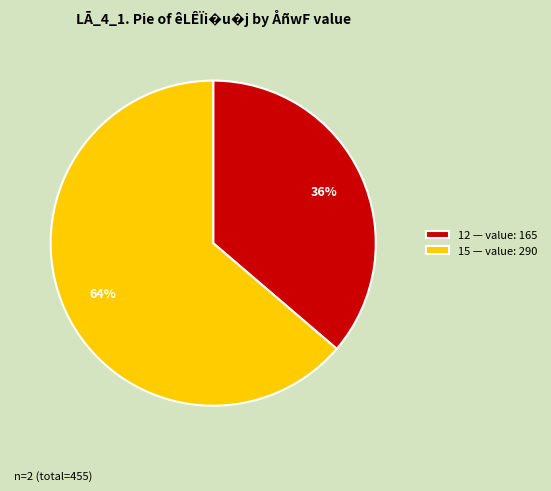

Approximately how many times larger is the value at 12 compared to 15?

0.6